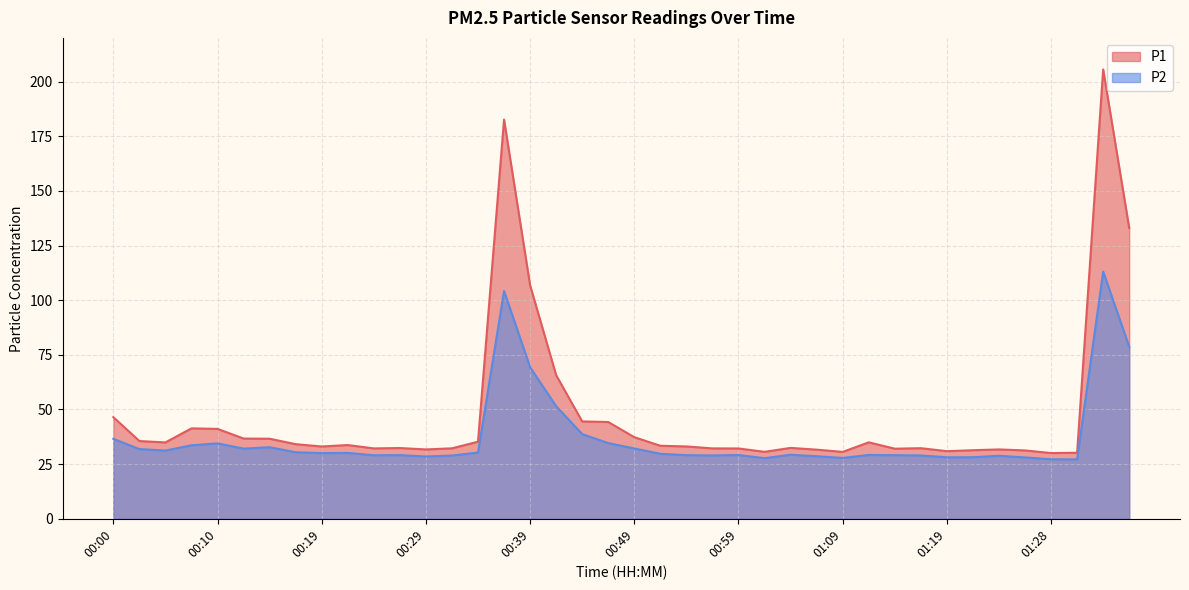

What is the label of the 20th point from the left?

00:47